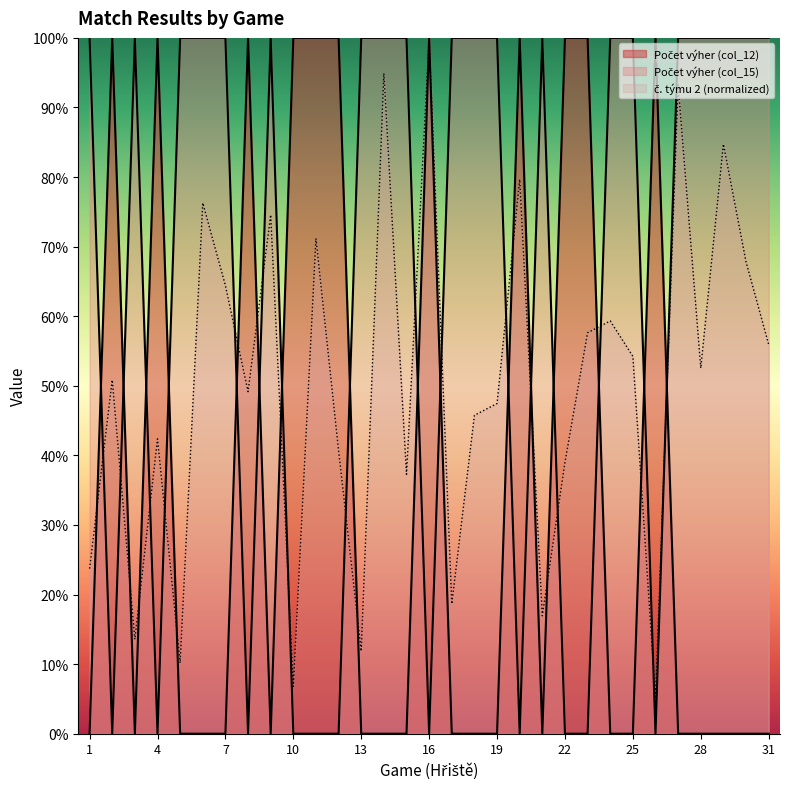

True or false: Počet výher (col_15) has more than 2 points higher than both neighbors.

True